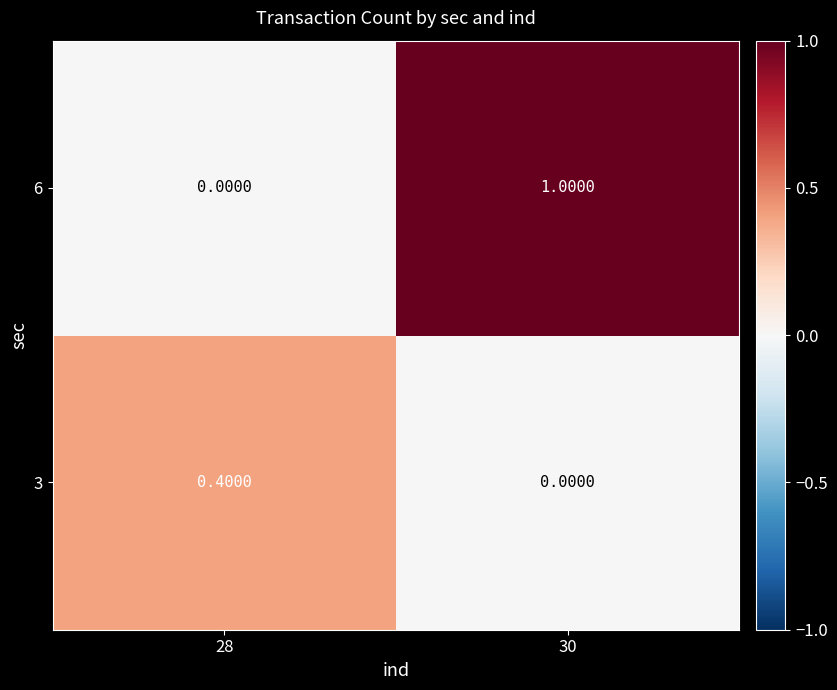

List the series in order of their peak value, lowest first.

3, 6